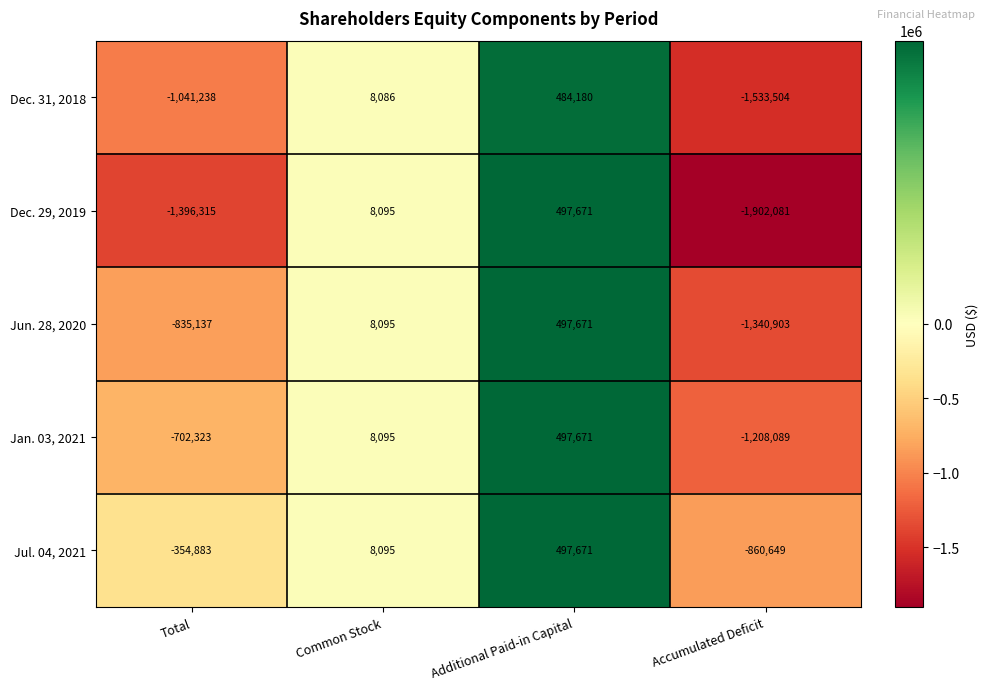

Reading left to right, what are all the values shown in this chart?

Dec. 31, 2018: Total=-1041238	Common Stock=8086	Additional Paid-in Capital=484180	Accumulated Deficit=-1533504
Dec. 29, 2019: Total=-1396315	Common Stock=8095	Additional Paid-in Capital=497671	Accumulated Deficit=-1902081
Jun. 28, 2020: Total=-835137	Common Stock=8095	Additional Paid-in Capital=497671	Accumulated Deficit=-1340903
Jan. 03, 2021: Total=-702323	Common Stock=8095	Additional Paid-in Capital=497671	Accumulated Deficit=-1208089
Jul. 04, 2021: Total=-354883	Common Stock=8095	Additional Paid-in Capital=497671	Accumulated Deficit=-860649